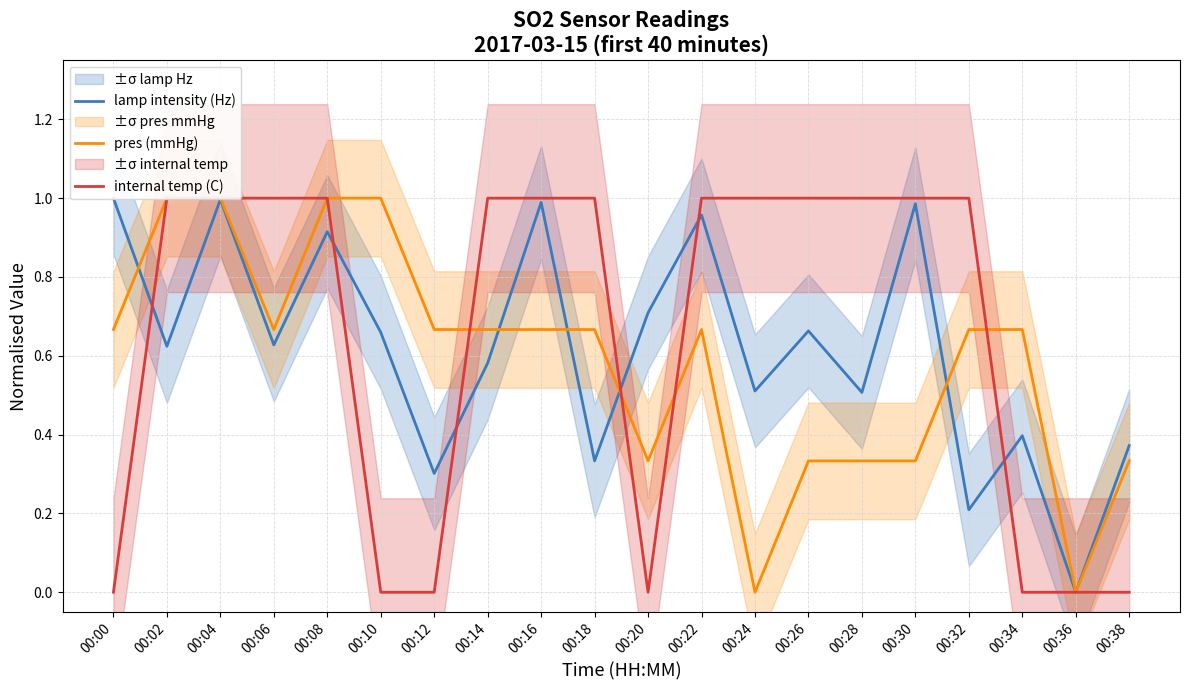

In pres (mmHg), how many points are lower than both neighbors (excluding endpoints)?

4